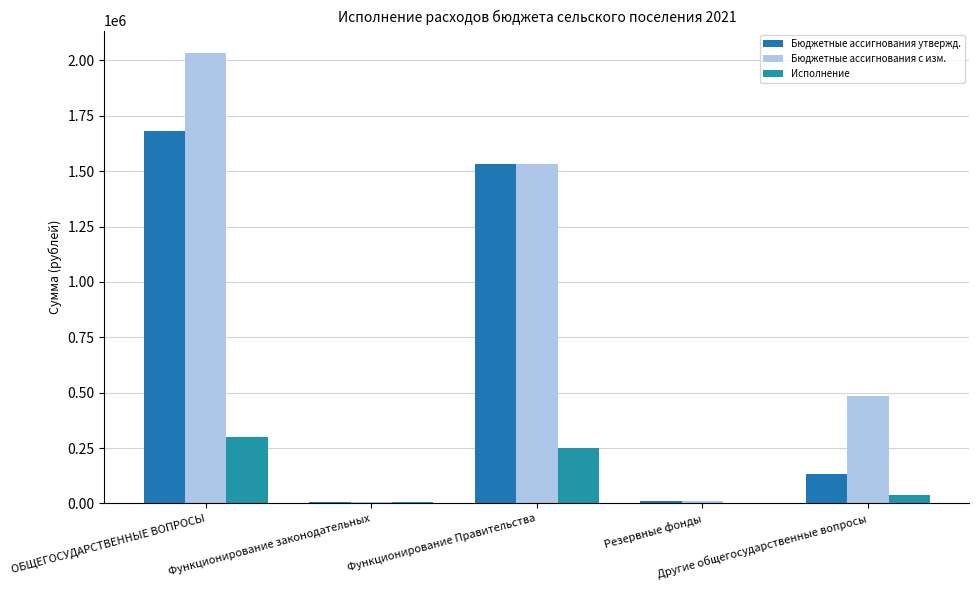

Are the bars grouped side by side (vs. stacked)?

Yes